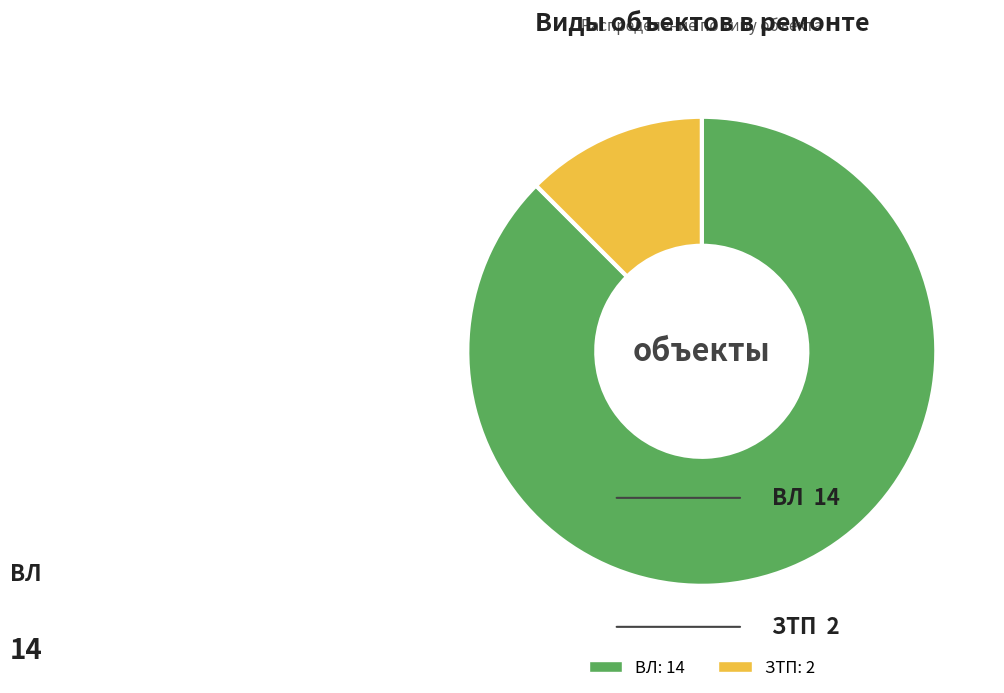

The ЗТП slice represents 6% of the pie. True or false?

False